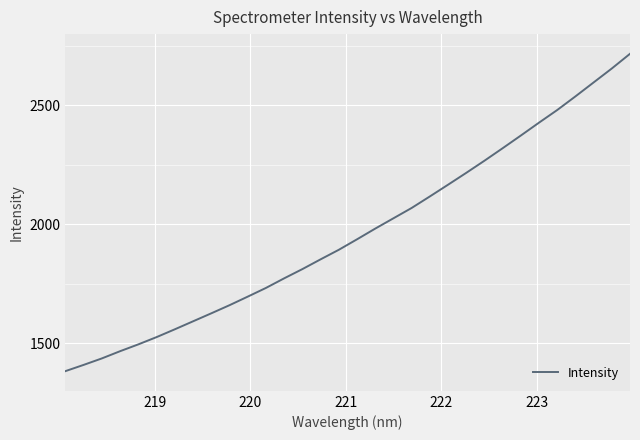

What is the smallest value displayed?

1382.9